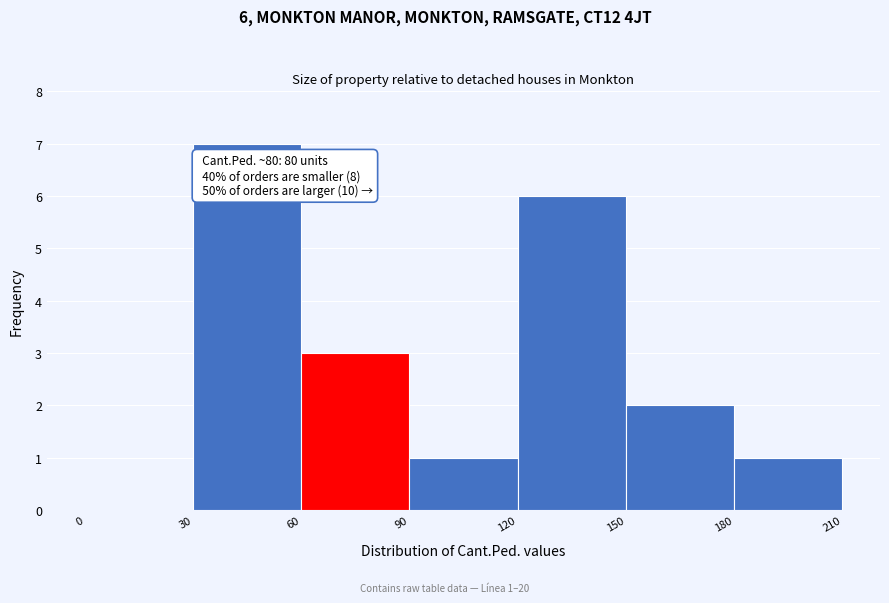

Over which range of the x-axis is the bar tallest?

30 to 60